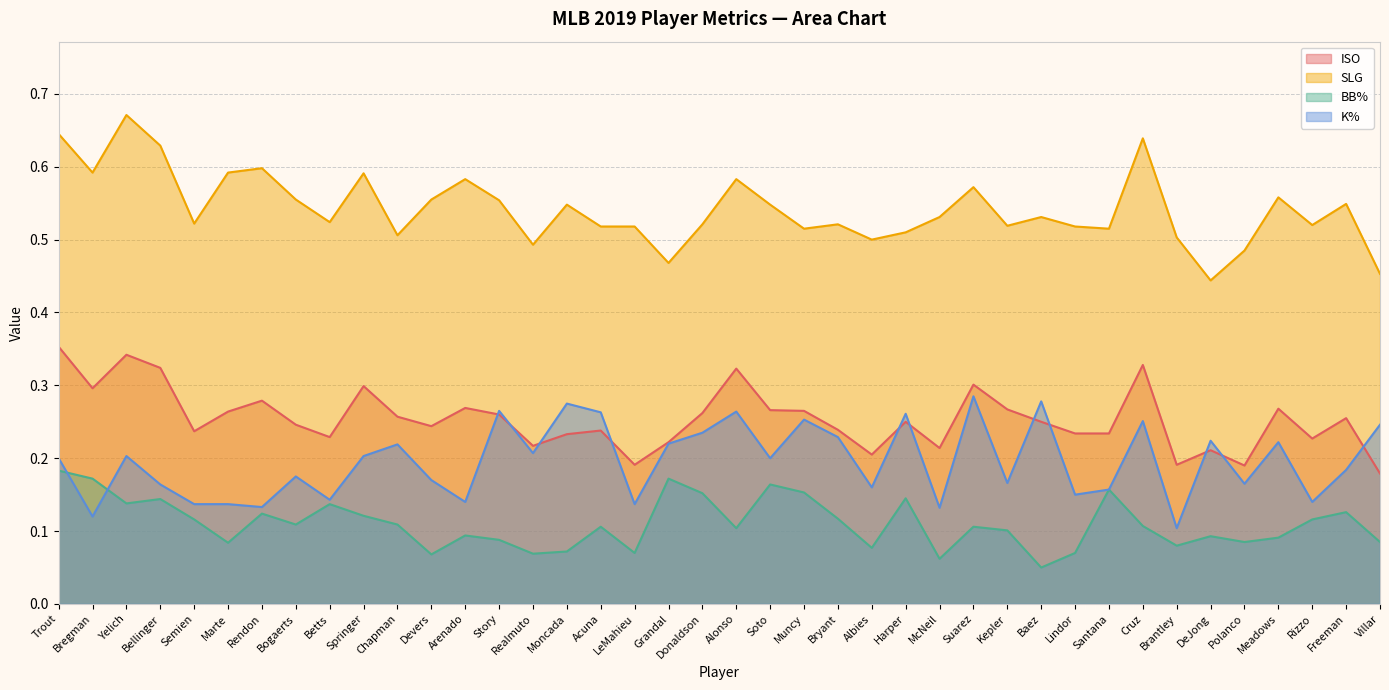

True or false: SLG and BB% intersect in this chart.

False